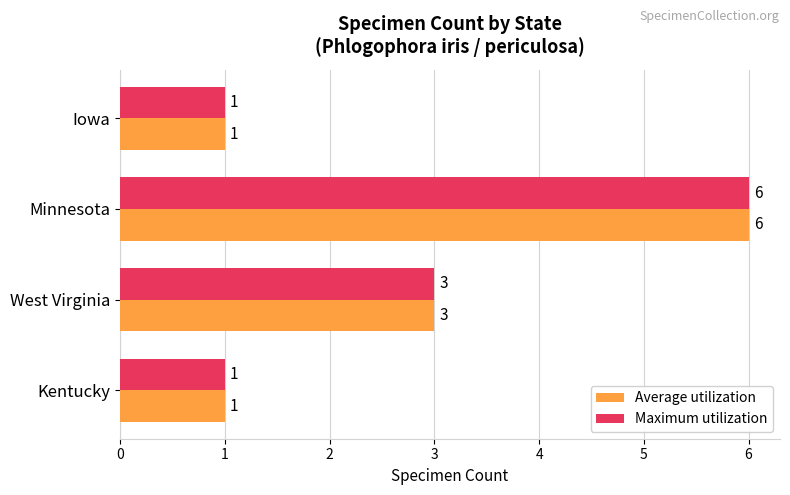

Is the value of Maximum utilization at West Virginia greater than the value of Average utilization at Iowa?

Yes